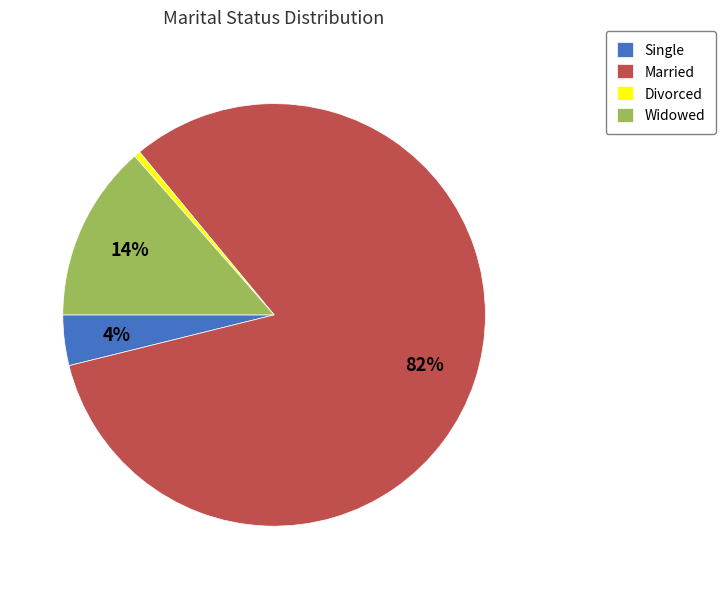

Does any single category account for the majority?

Yes